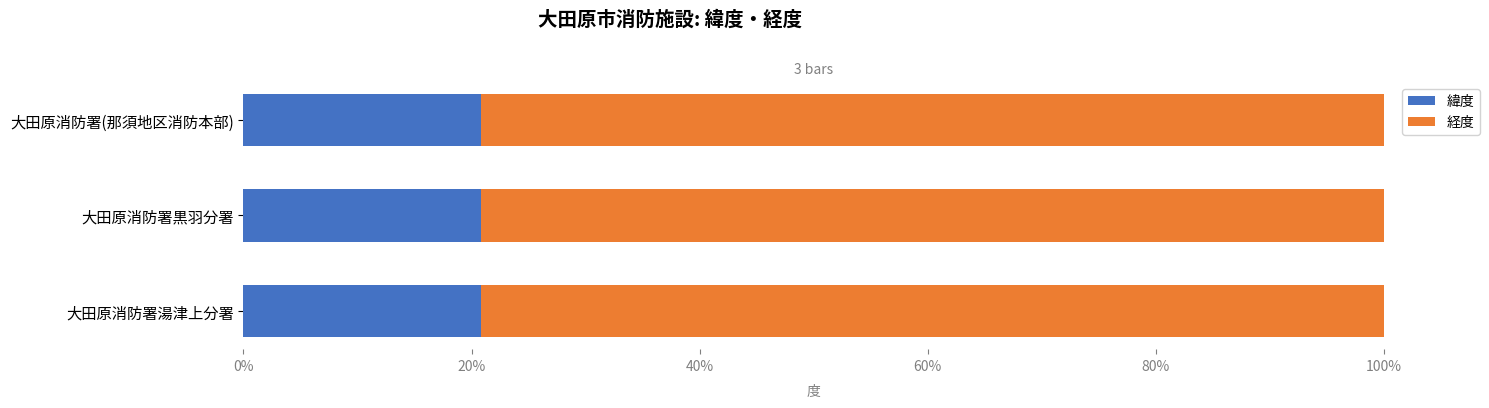

What is the maximum value for 緯度?

20.8